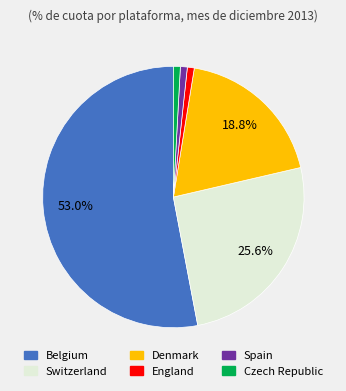

Which category has the biggest portion of the pie?

Belgium